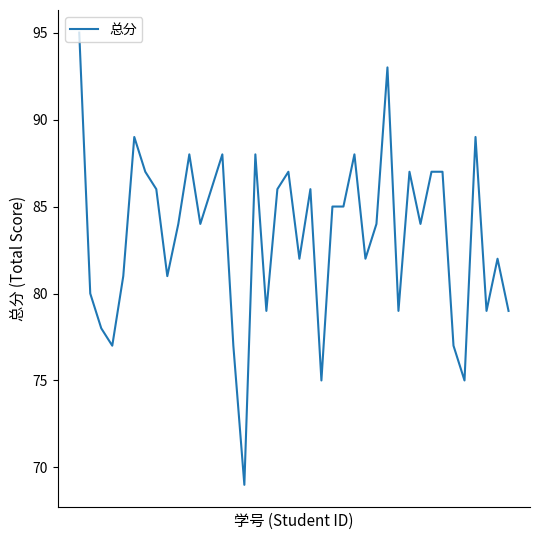

What is the difference between the maximum and minimum values?

26